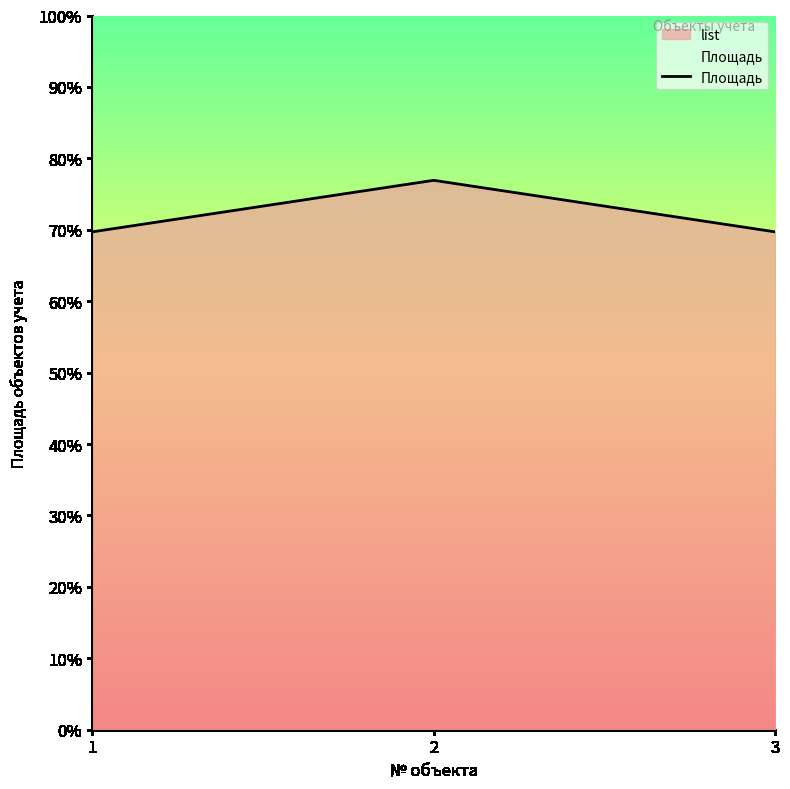

Does the chart have visible grid lines?

No